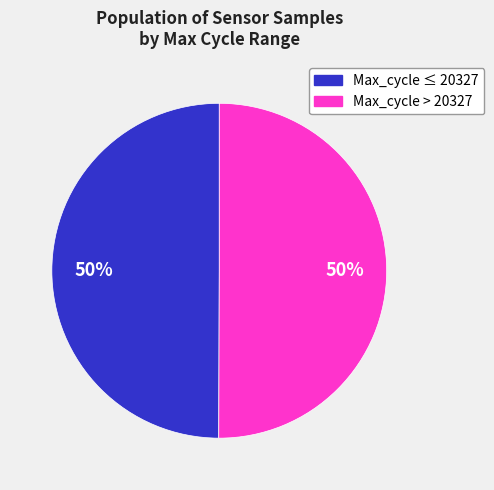

To the nearest percent, what is the average slice percentage?

50%